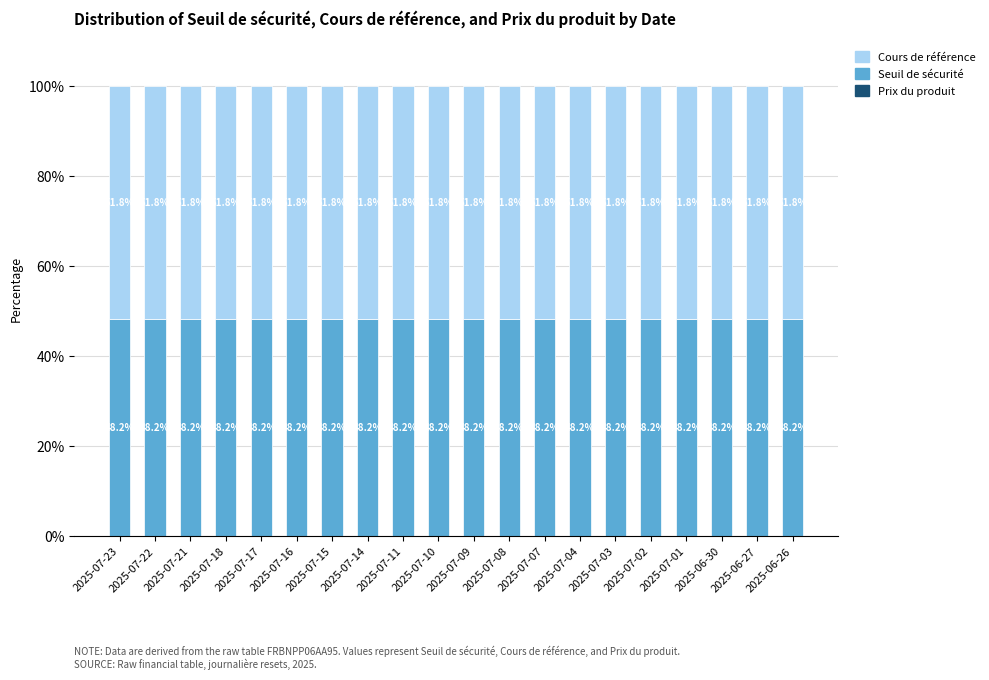

What is the average value of the Seuil de sécurité series?

48.2